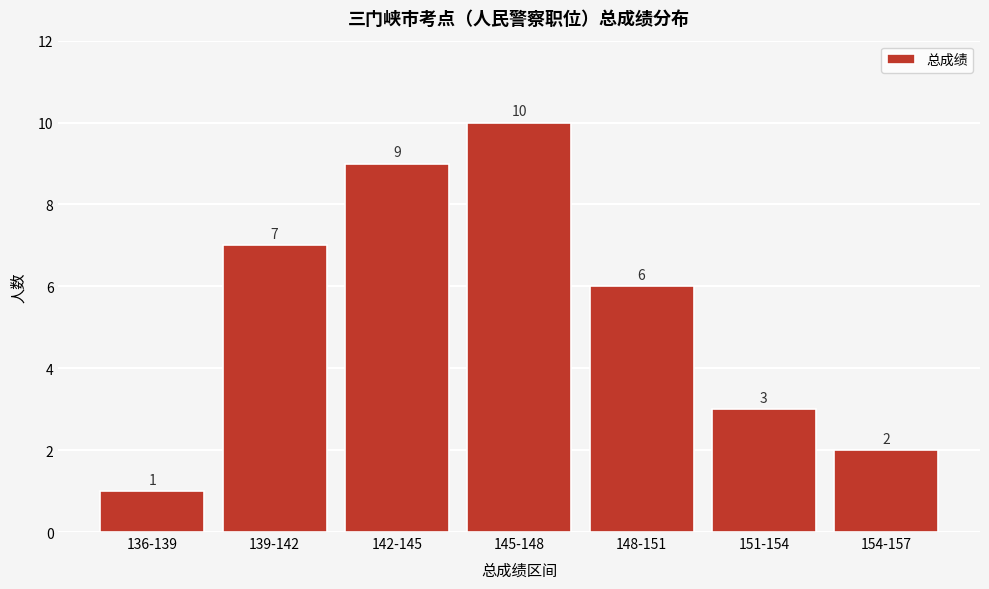

Reading left to right, list all the values displayed in this chart.

1	7	9	10	6	3	2